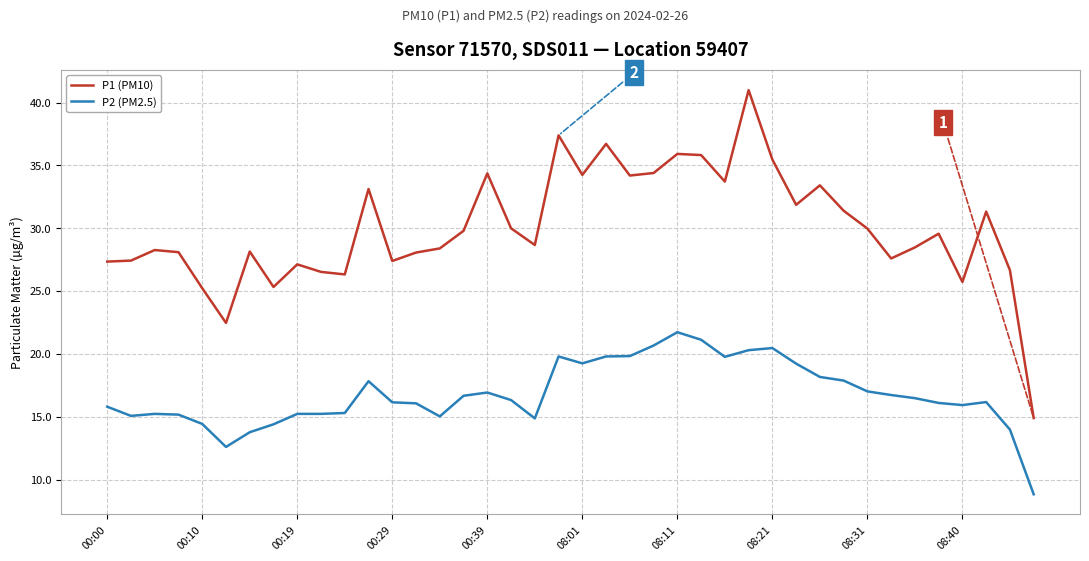

True or false: P2 (PM2.5) and P1 (PM10) intersect in this chart.

False